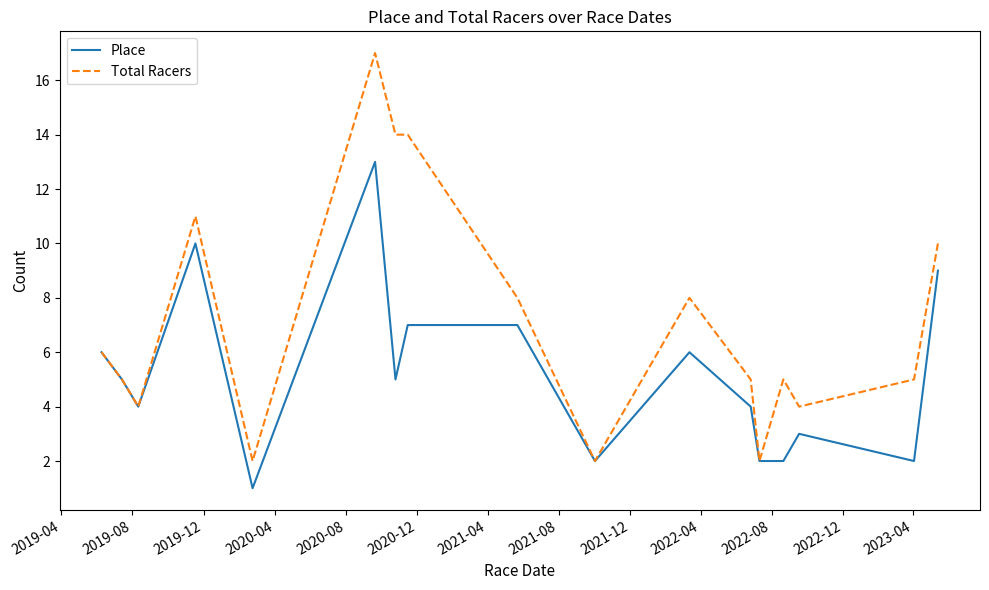

At how many categories does at least one series exceed 9?

5